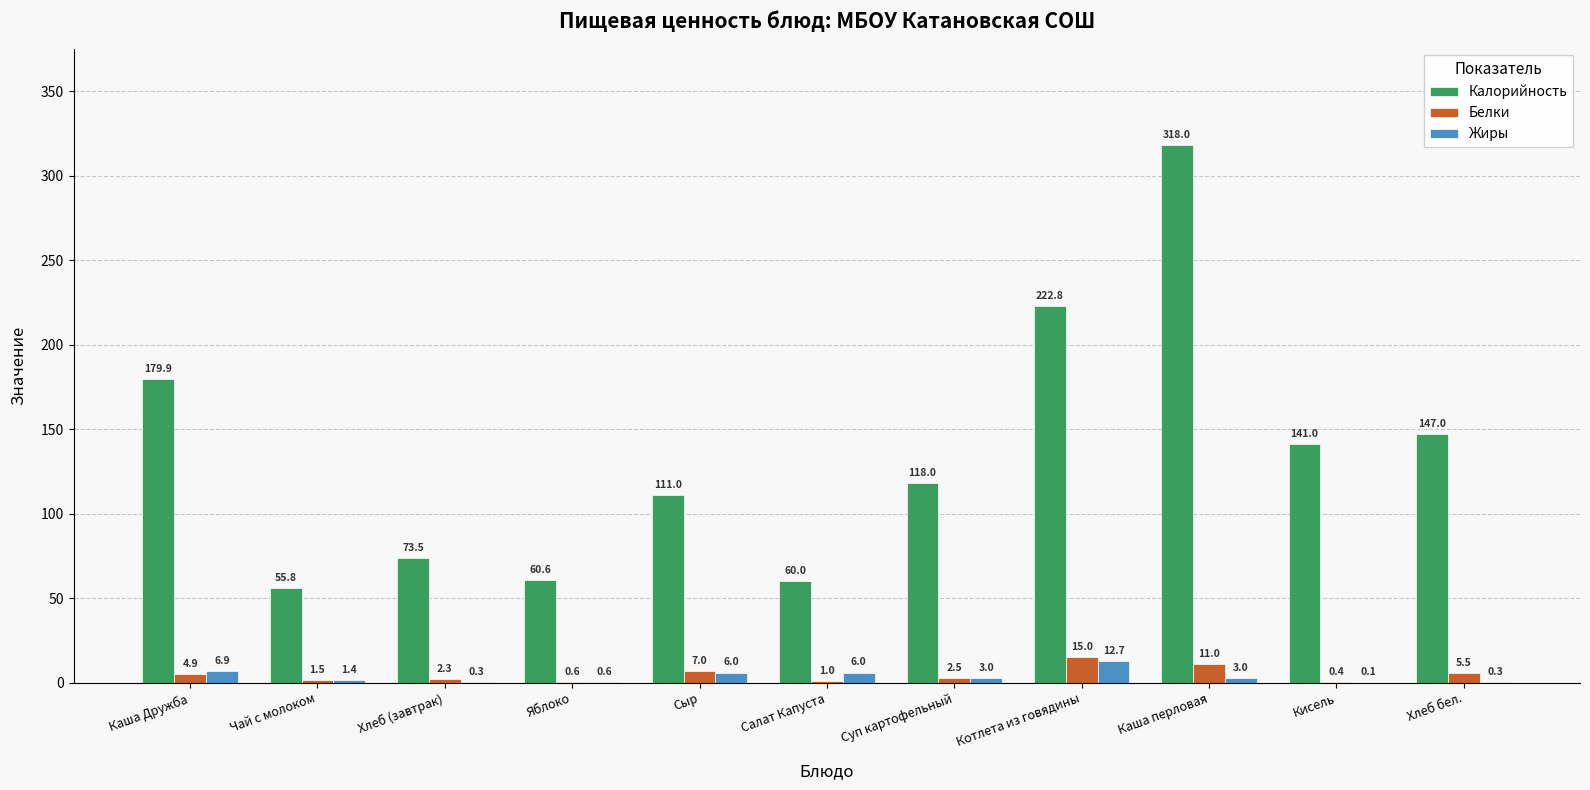

True or false: Калорийность has a value of 186.9 at Сыр.

False